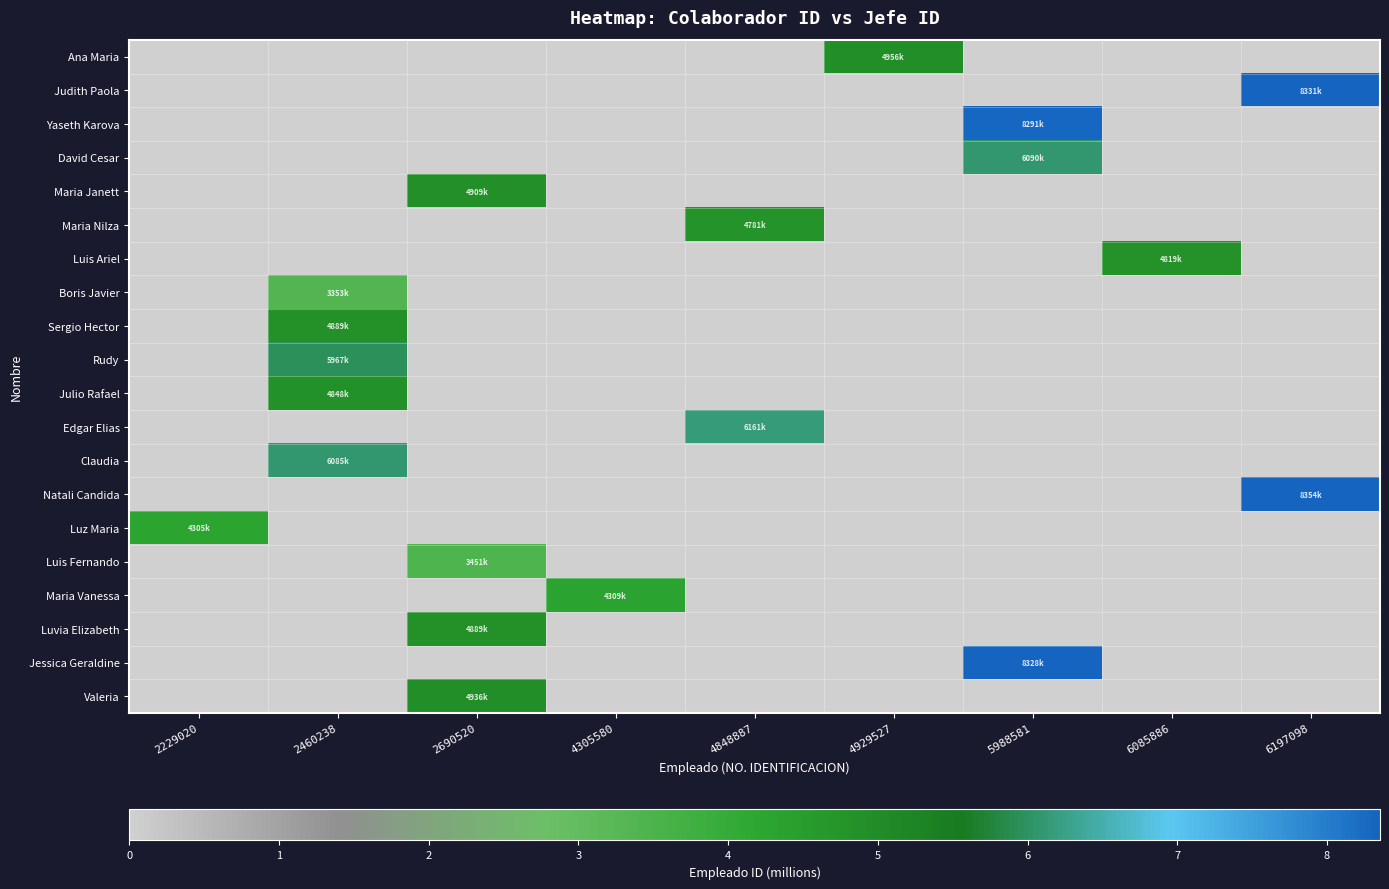

Which category has the highest value across all series?

6197098